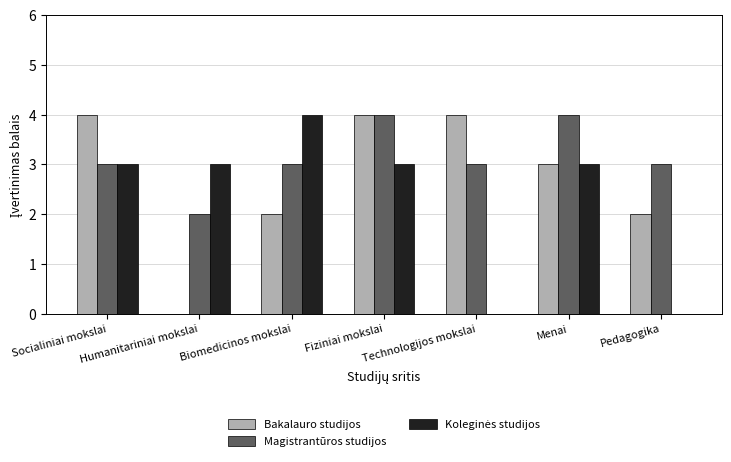

How many groups of bars are there?

7